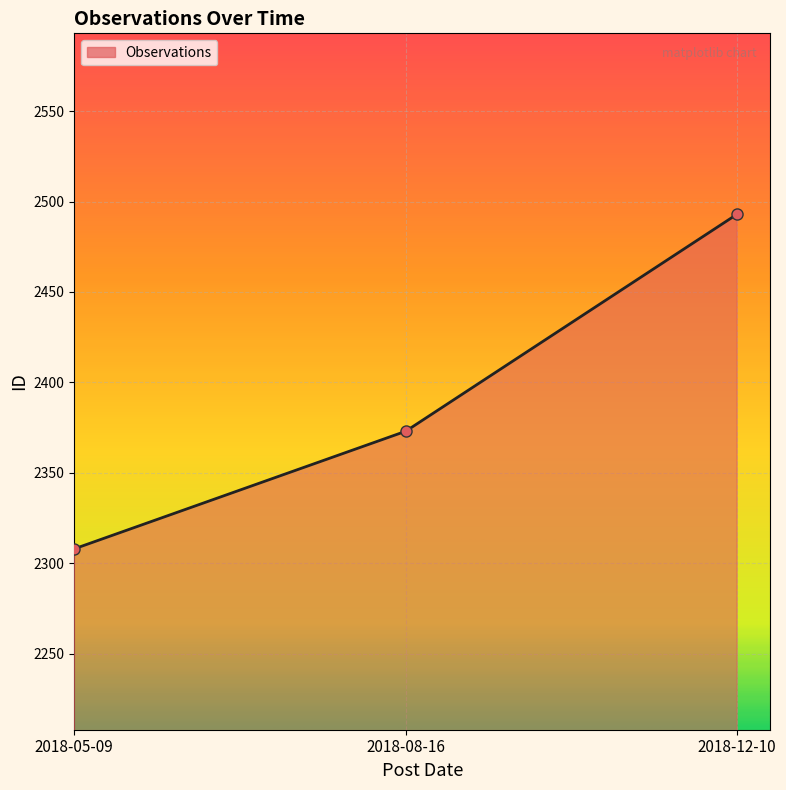

List the labels in order of value, largest first.

2018-12-10, 2018-08-16, 2018-05-09